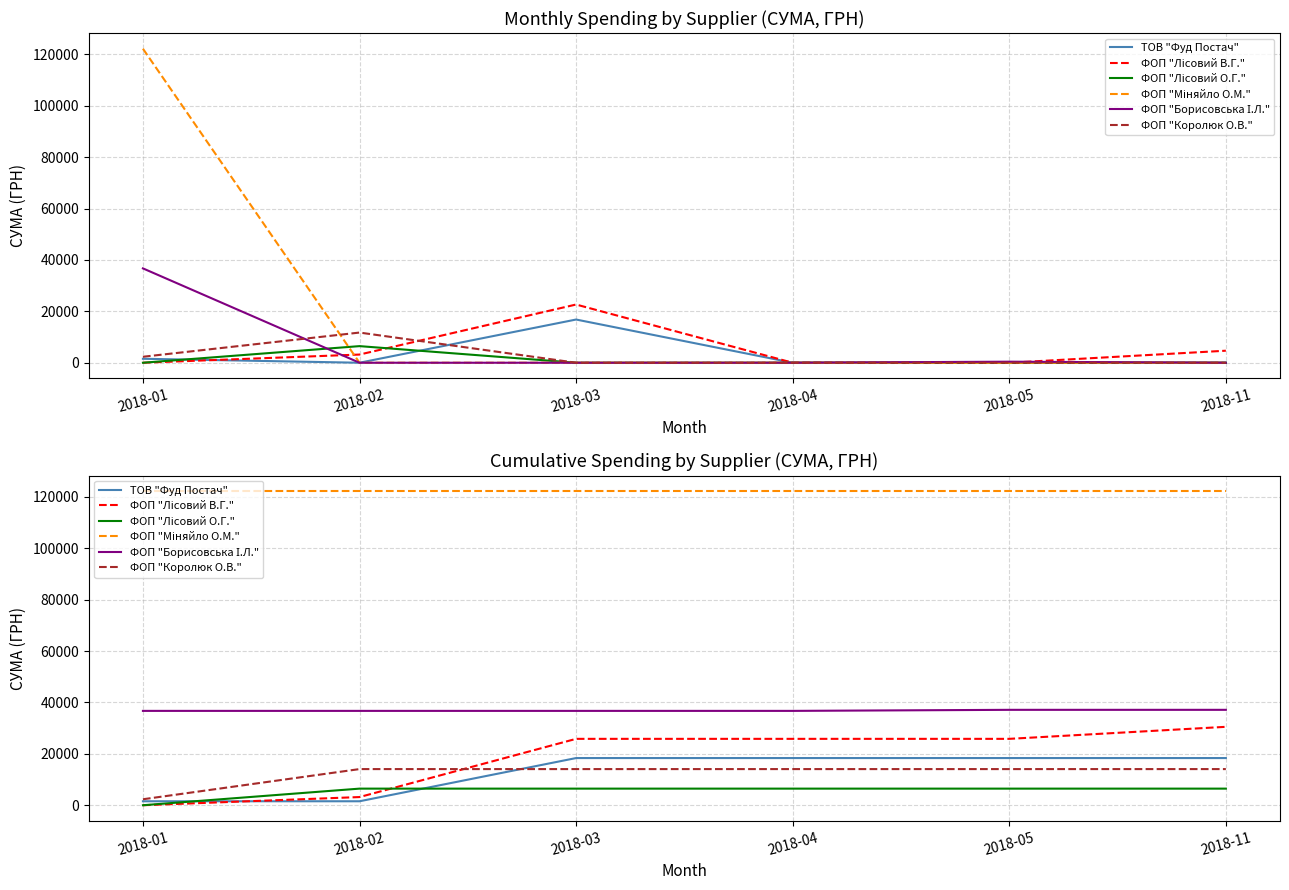

Where does the ФОП "Лісовий О.Г." series first go above 6461?

2018-02